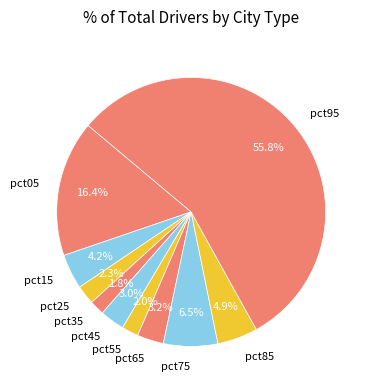

To the nearest percent, what portion does pct95 represent?

56%